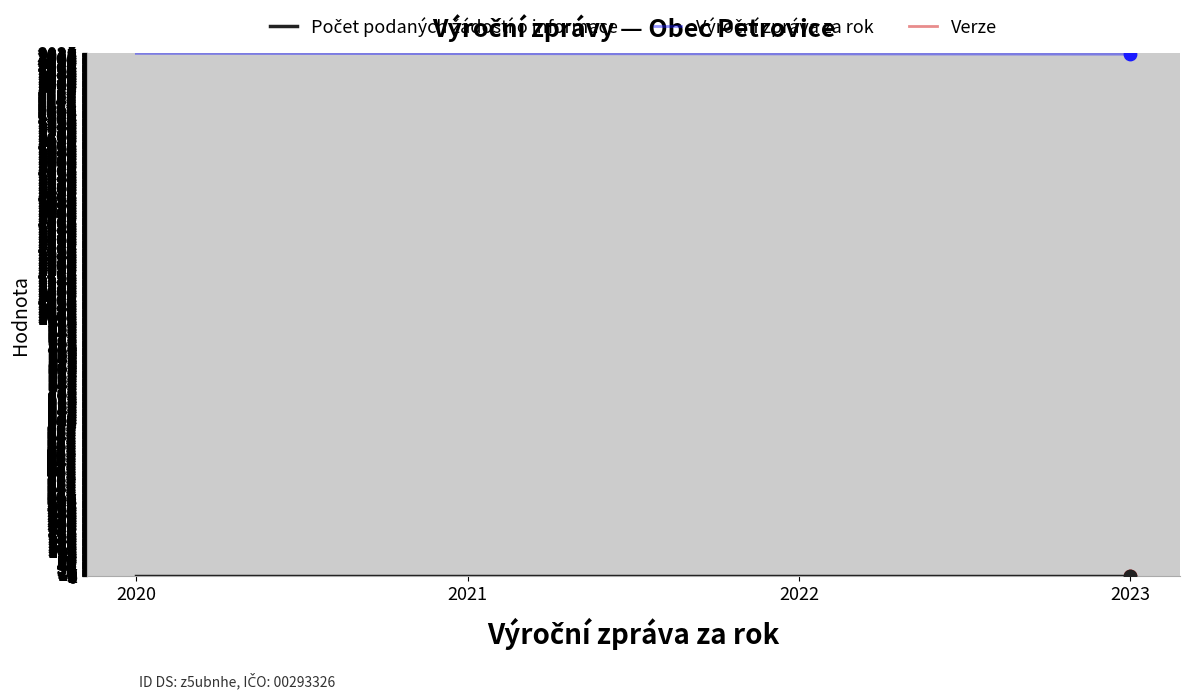

Is this an area chart (filled region under the line)?

No